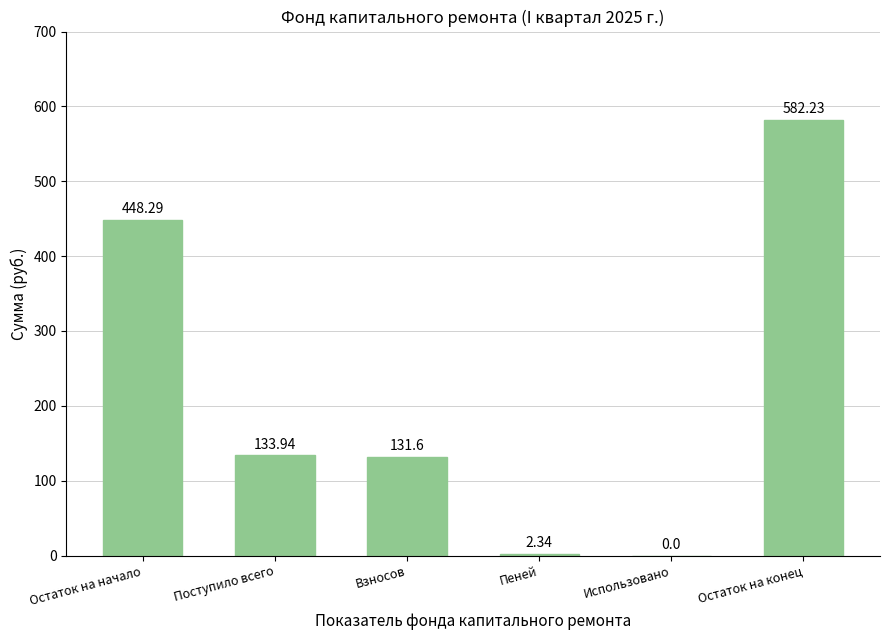

What is the change in value from Поступило всего to Остаток на конец?

+448.3